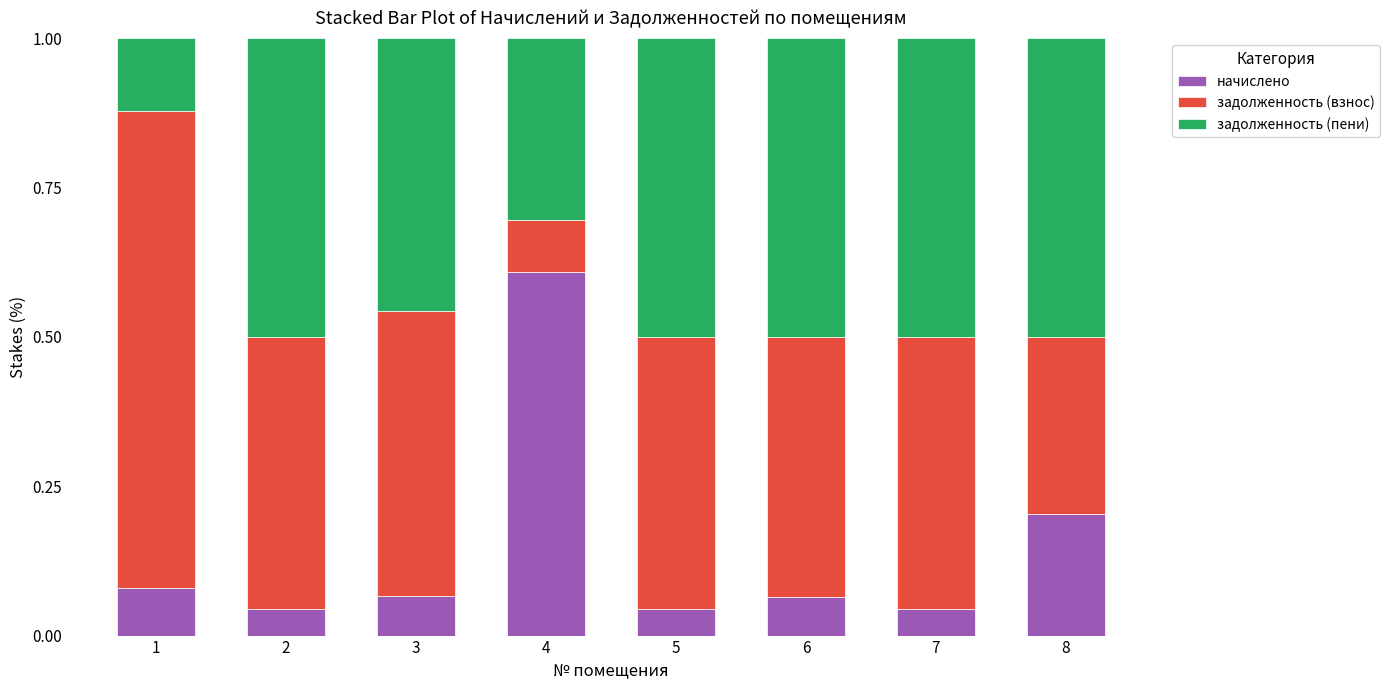

Are the bars grouped side by side (vs. stacked)?

No